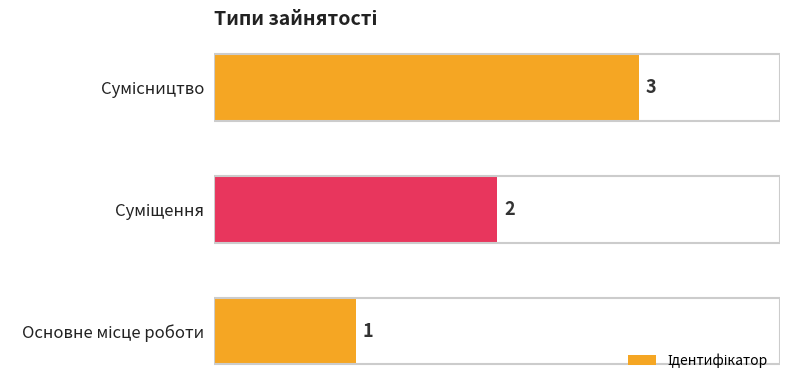

How many values are below 2?

1